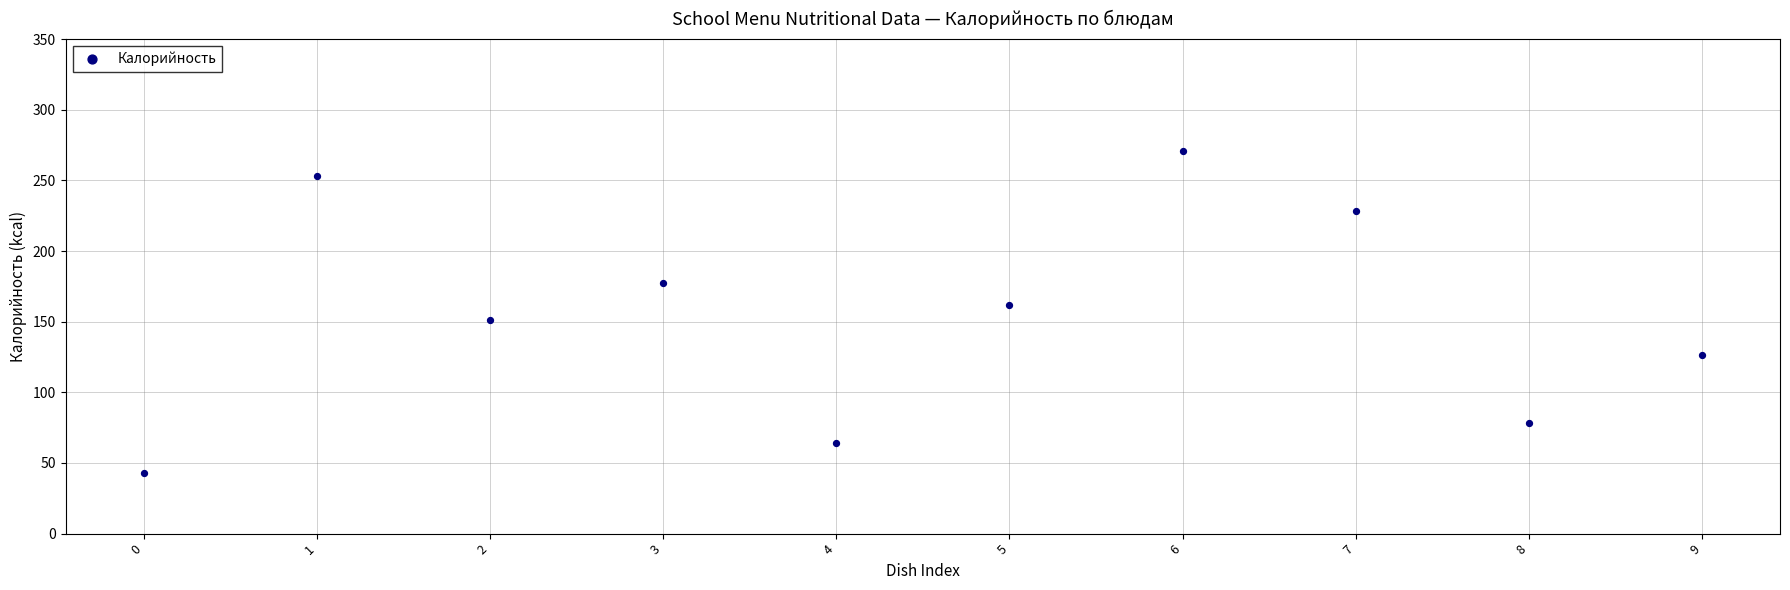

What is the range of Y values (max minus min)?

228.5